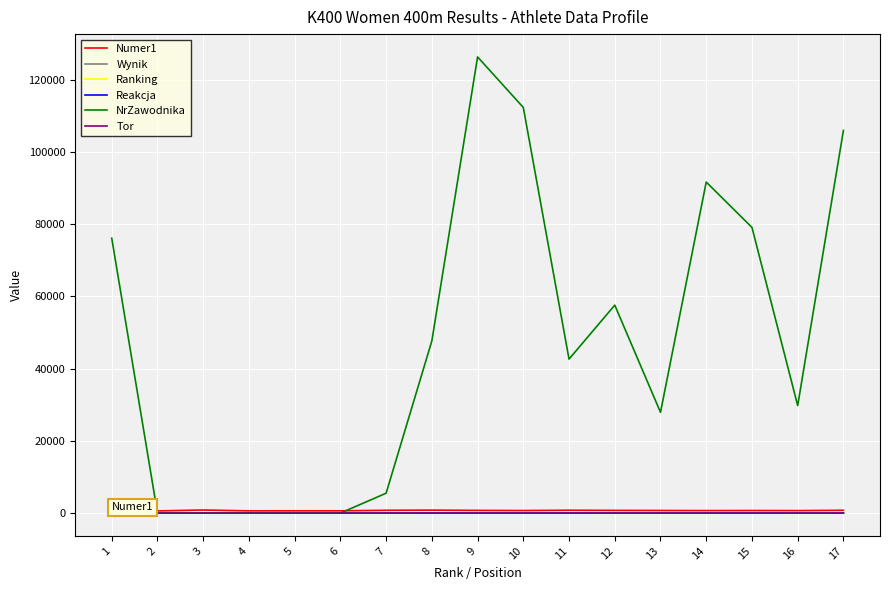

What is the highest value of the NrZawodnika series?

126286.0